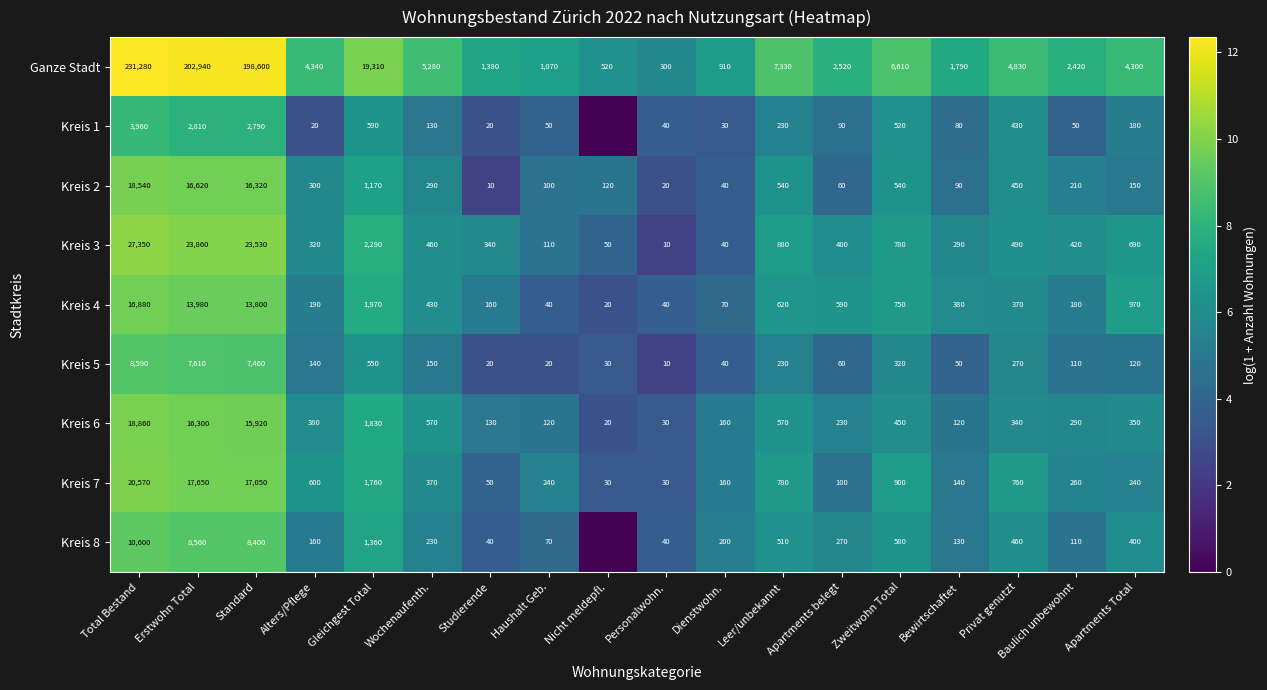

Where is Kreis 2 nearest to the value 9275?

Standard